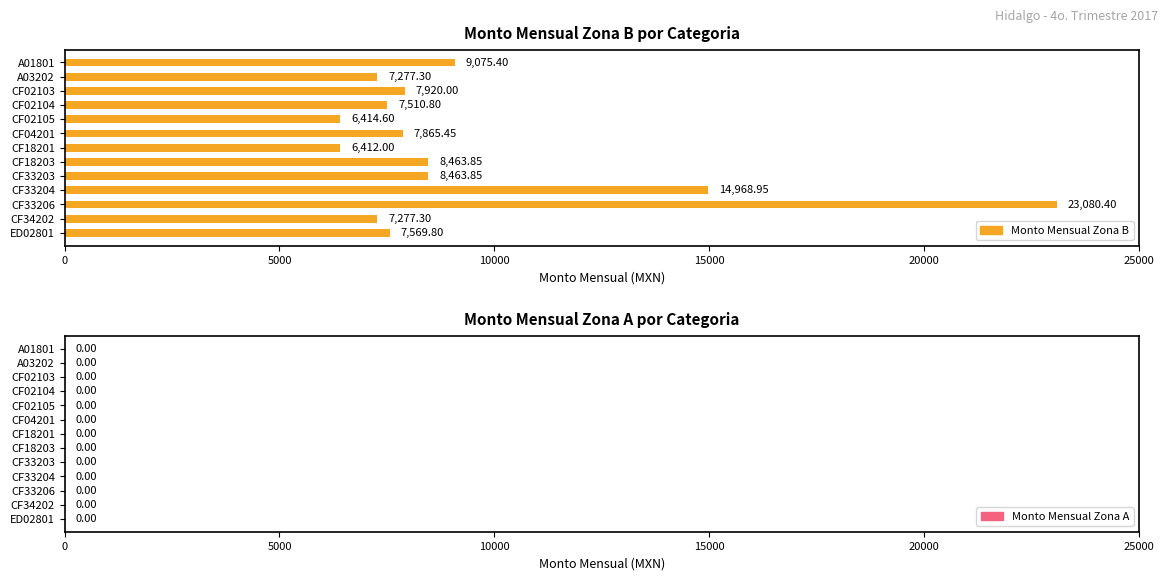

What is the sum of the values at A01801 and CF02103?

16995.4